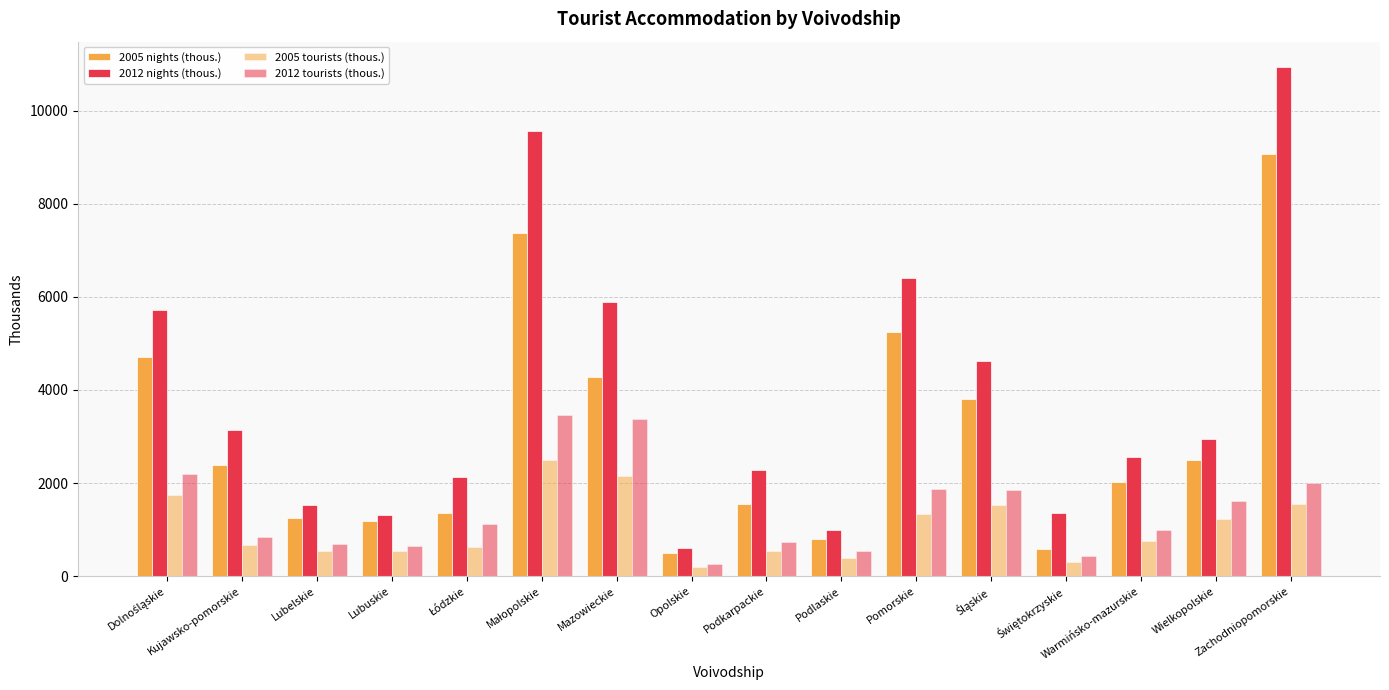

Reading right to left, extract all data points from this chart.

2005 nights (thous.): 9064.9	2492.3	2014.9	586.6	3811.7	5249.2	806.1	1540.6	497.6	4280.7	7375.8	1367.3	1190.9	1238.7	2395.4	4705.6
2012 nights (thous.): 10937.0	2954.5	2555.1	1347.5	4632.0	6400.9	984.9	2284.5	613.0	5898.8	9563.9	2137.2	1310.4	1531.6	3145.5	5718.1
2005 tourists (thous.): 1544.4	1226.7	758.0	295.6	1531.0	1345.1	398.3	546.8	189.1	2162.1	2493.0	618.5	542.3	543.7	662.7	1740.1
2012 tourists (thous.): 1998.7	1616.5	988.2	440.4	1852.8	1872.6	534.7	730.2	260.5	3376.0	3470.3	1129.9	645.6	691.3	841.5	2186.2